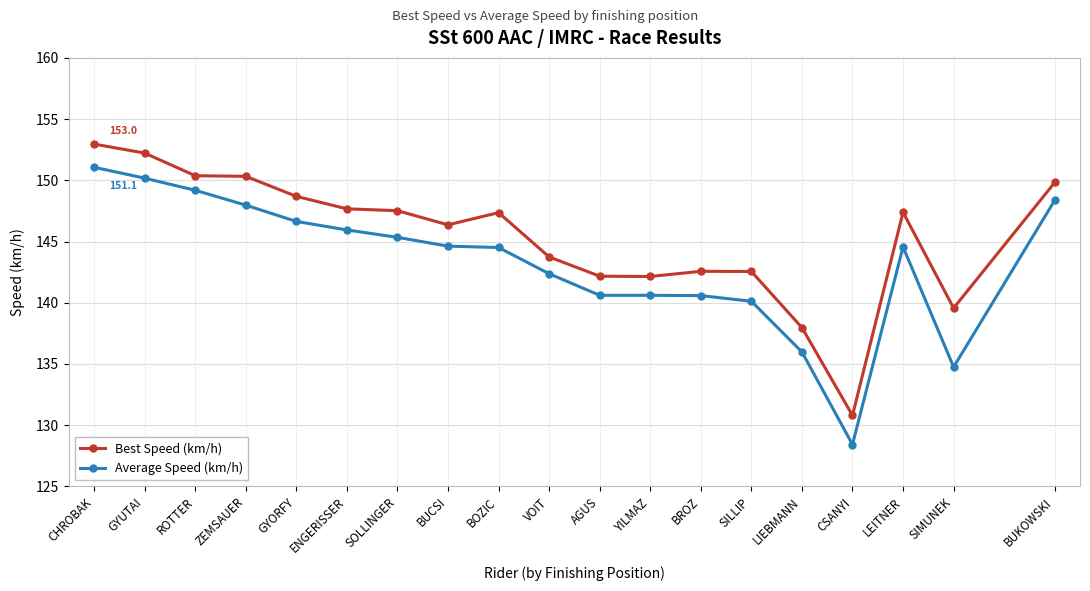

What is the difference between the highest and lowest values at GYUTAI?

2.0